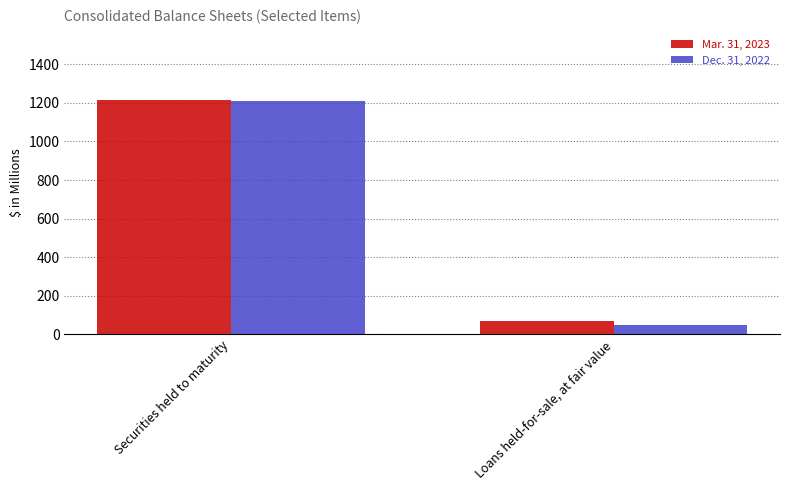

Does the chart contain any negative values?

No